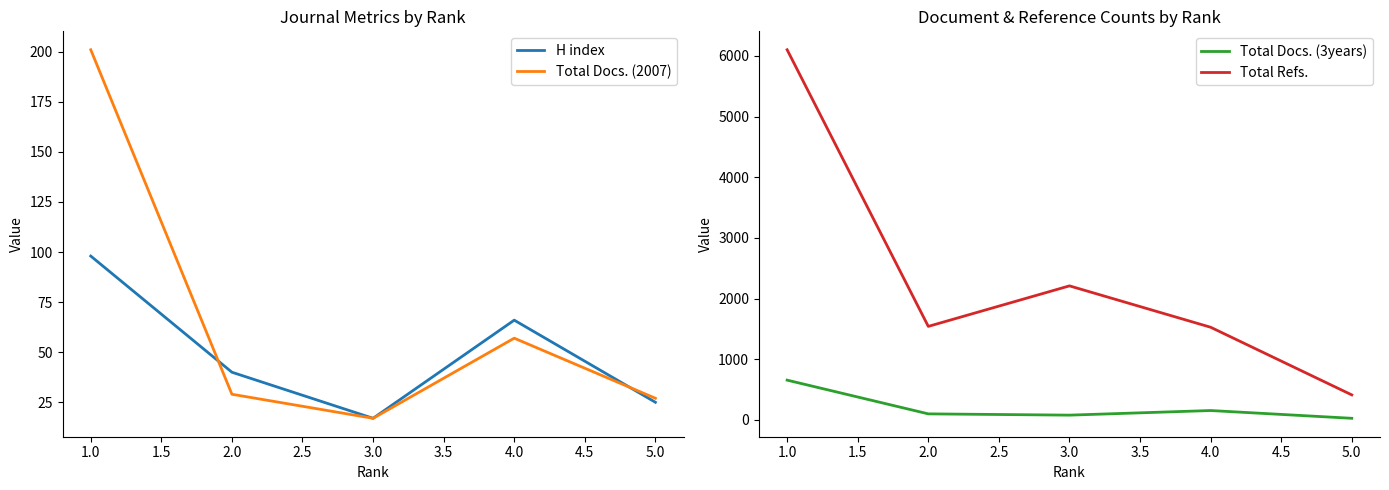

Does the chart have visible grid lines?

No